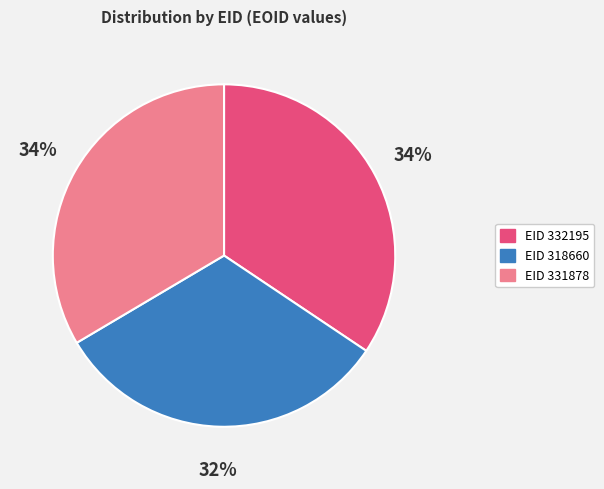

To the nearest percent, what is the difference between the largest and smallest slice percentages?

2%